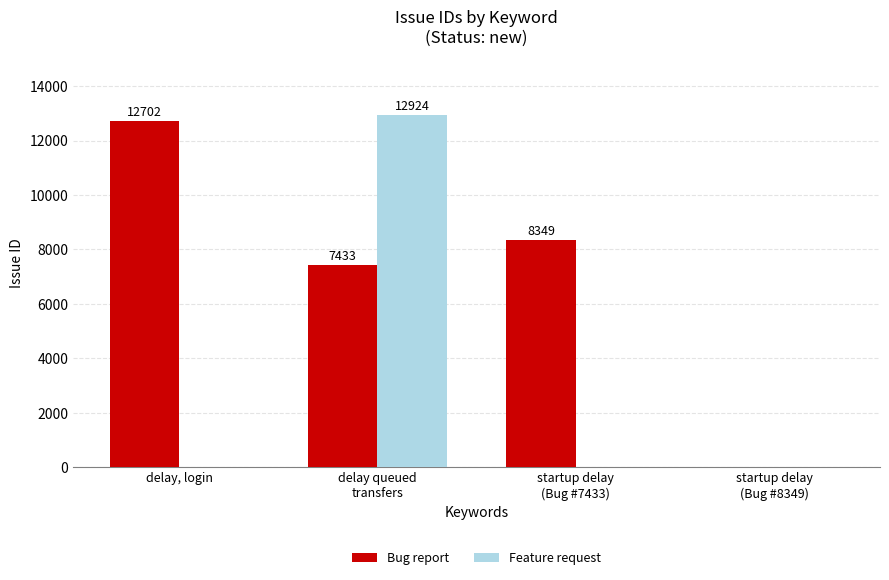

Reading right to left, transcribe all the data shown in this chart.

Bug report: startup delay
(Bug #8349)=0	startup delay
(Bug #7433)=8349	delay queued
transfers=7433	delay, login=12702
Feature request: startup delay
(Bug #8349)=0	startup delay
(Bug #7433)=0	delay queued
transfers=12924	delay, login=0